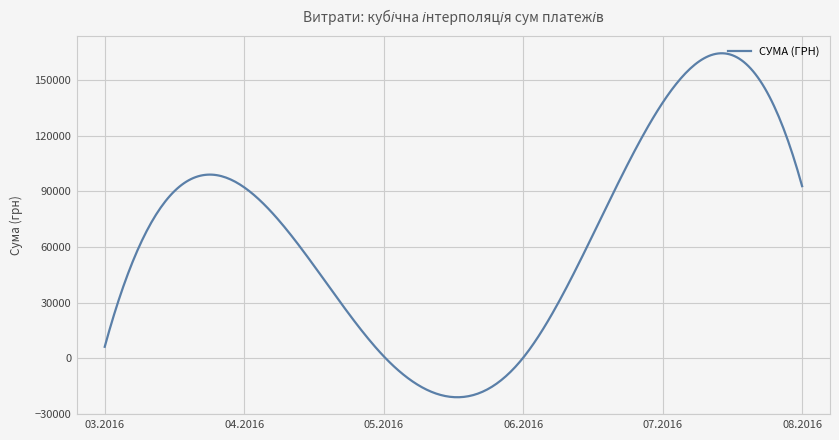

What is the minimum value shown in the chart?

-20993.2